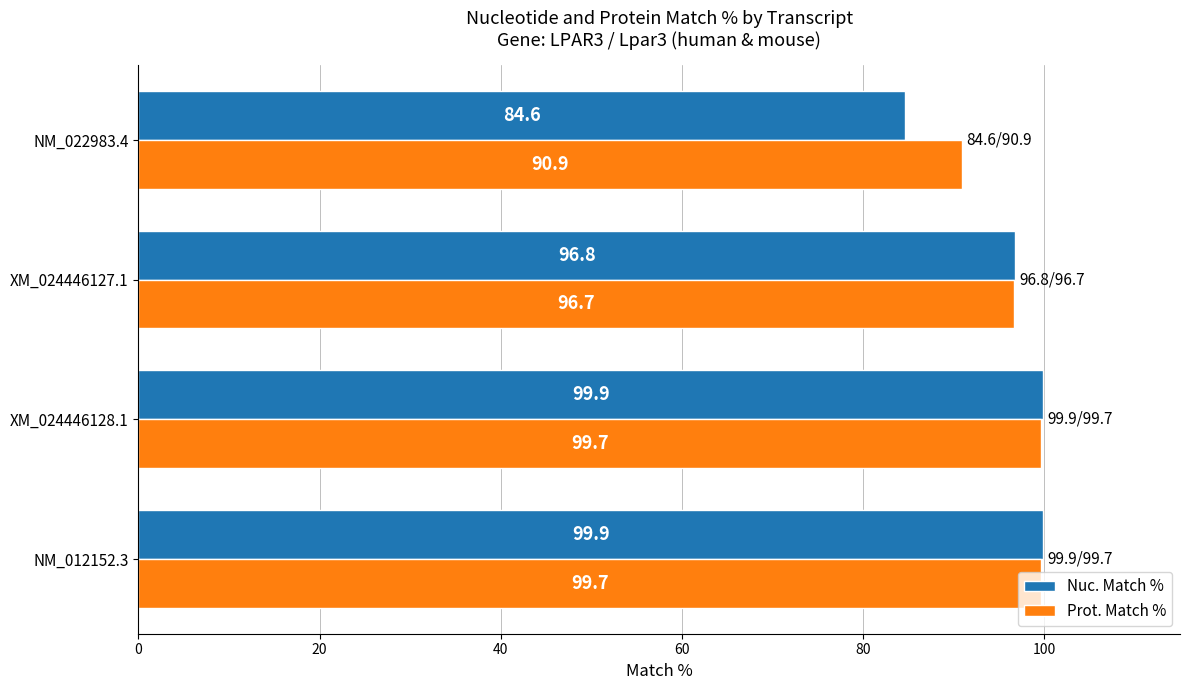

What is the greatest value displayed?

99.9